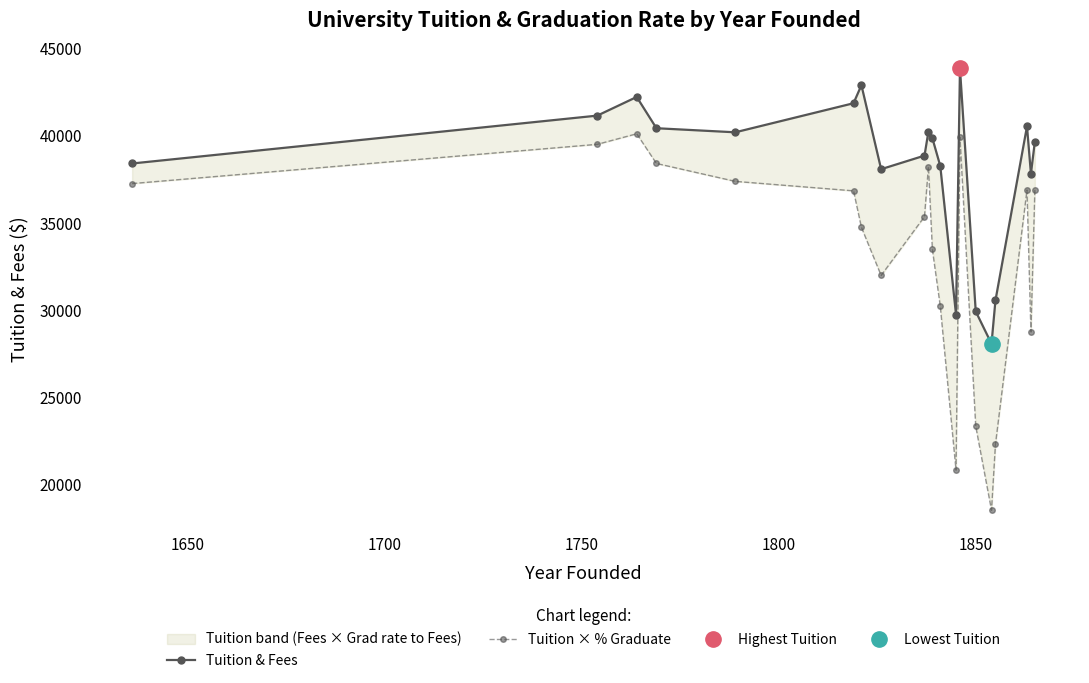

True or false: Tuition & Fees and Tuition × % Graduate intersect in this chart.

False